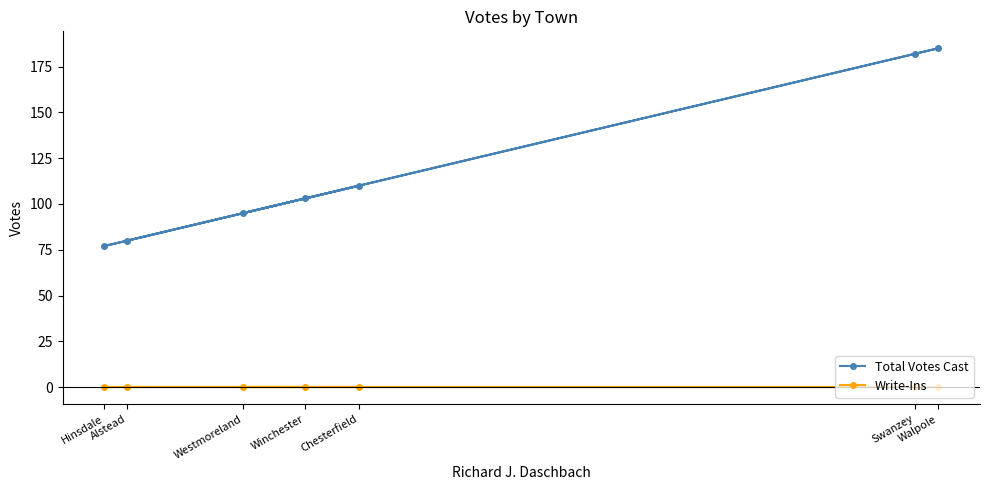

Between Hinsdale and Swanzey, which is larger?

Swanzey